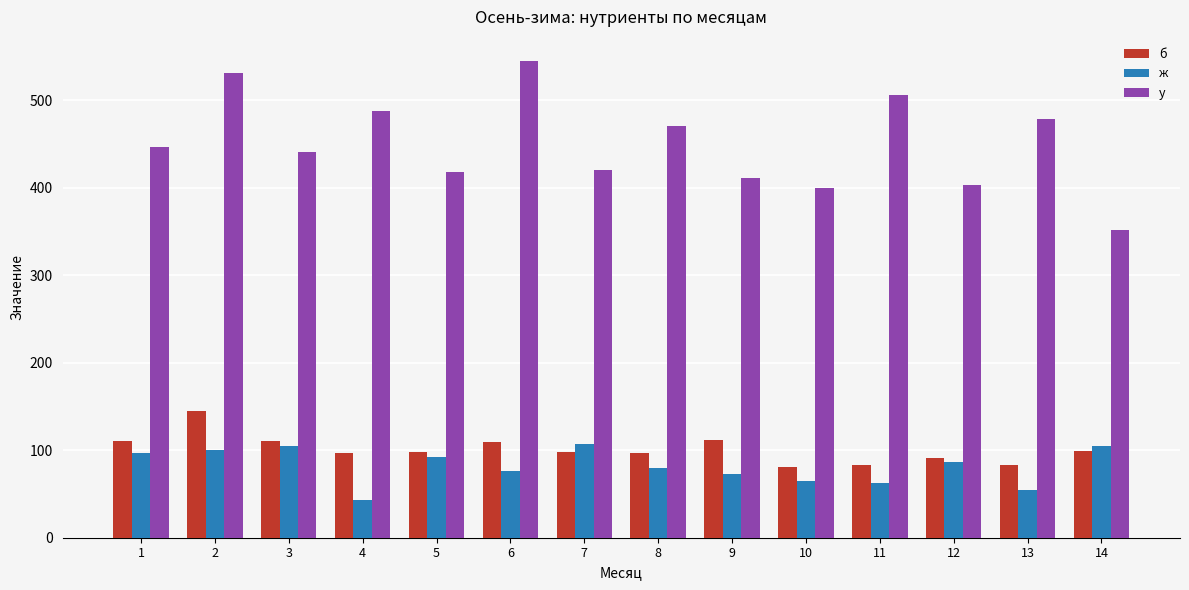

What is the difference between the maximum and minimum values in the б series?

63.6